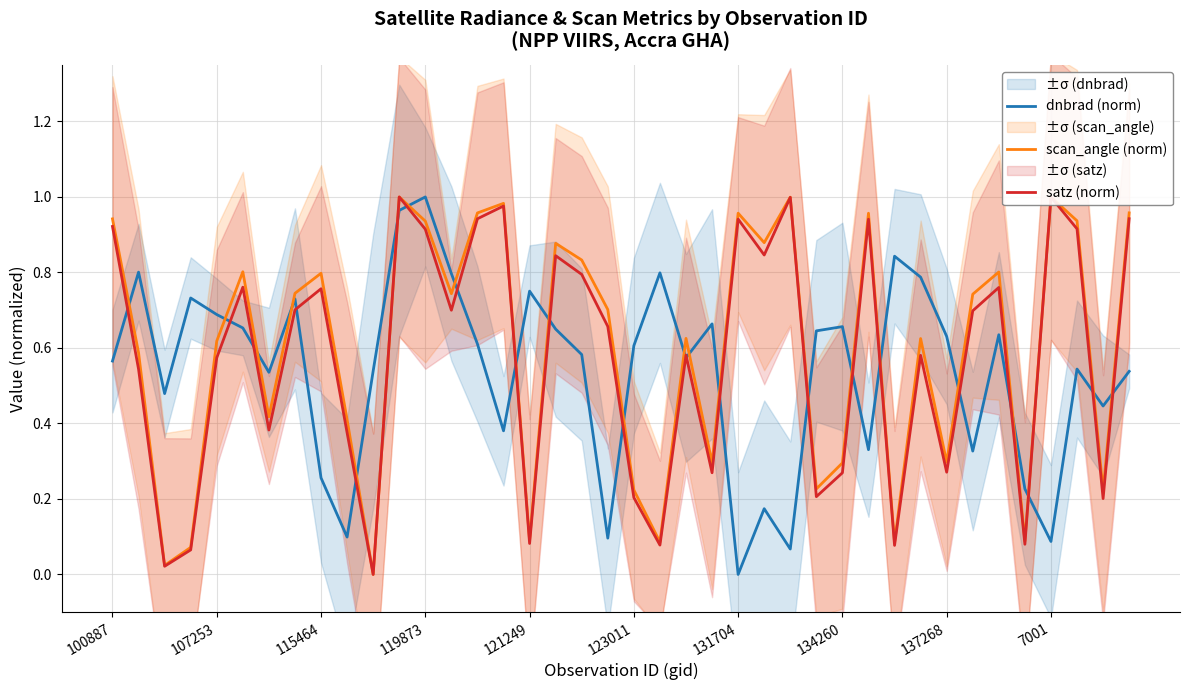

Is it true that scan_angle (norm) equals 0.2 at 123011?

True